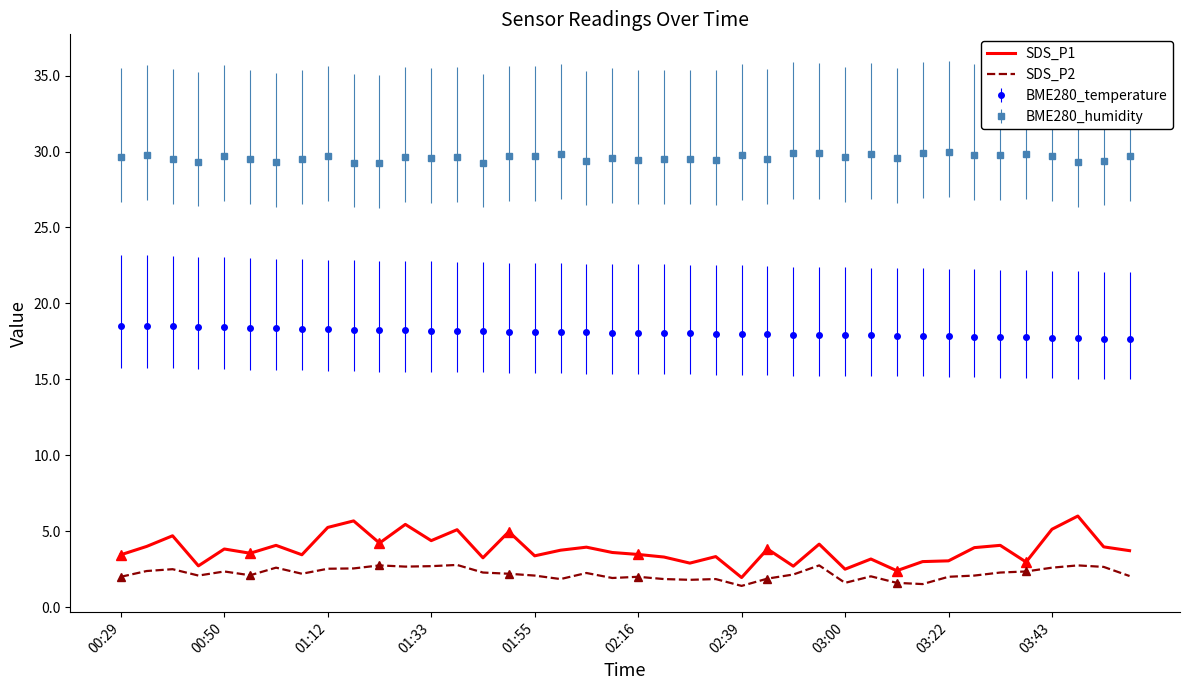

Rank the series by their maximum value, from highest to lowest.

BME280_humidity, BME280_temperature, SDS_P1, SDS_P2